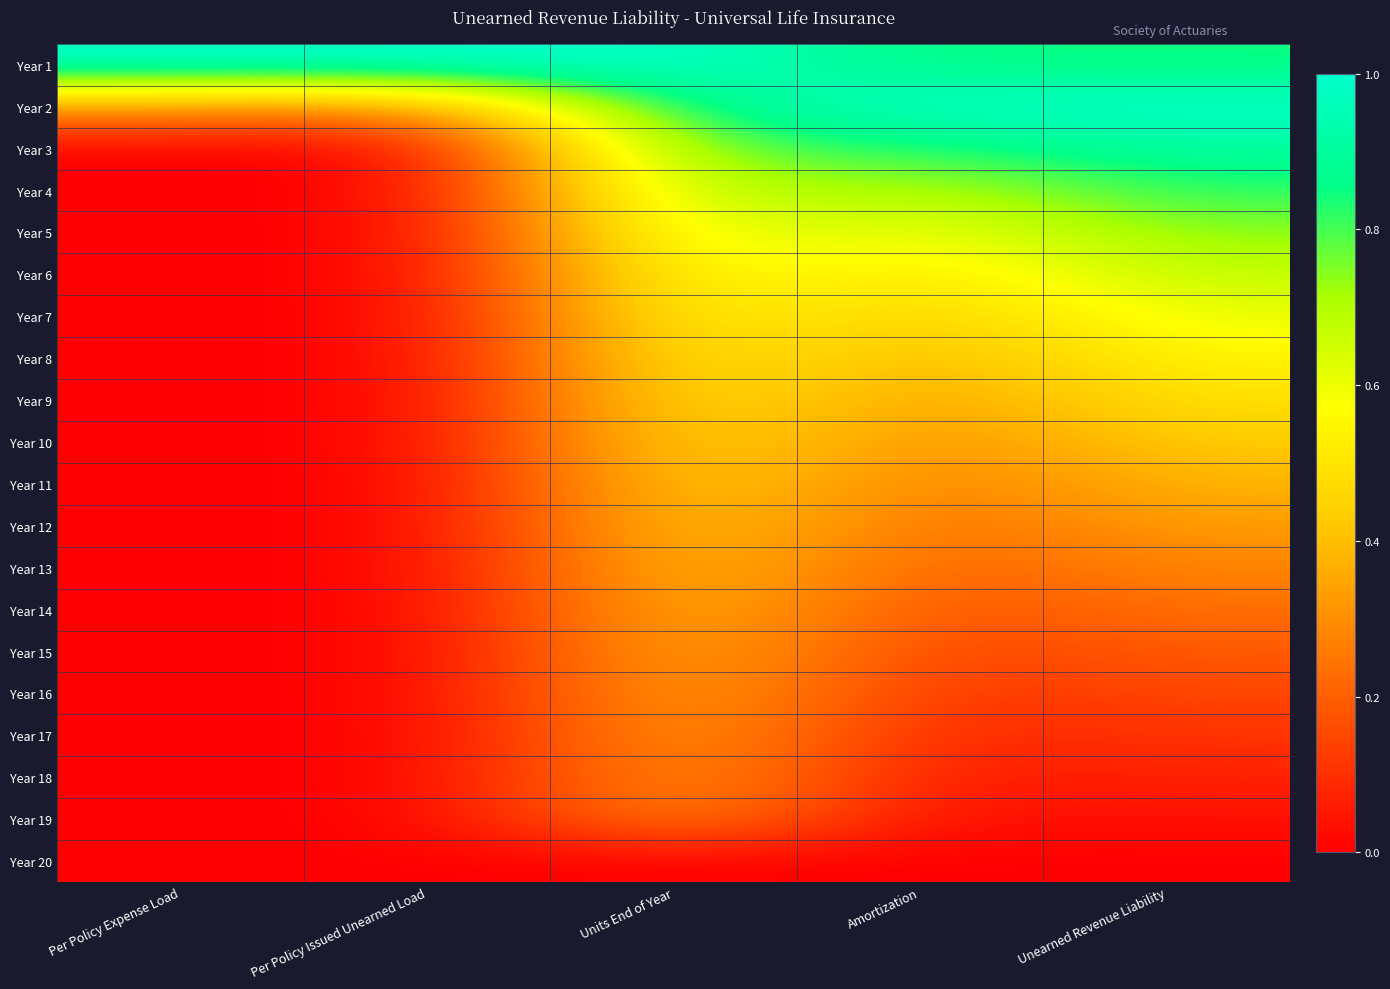

How many distinct data groups are displayed?

20